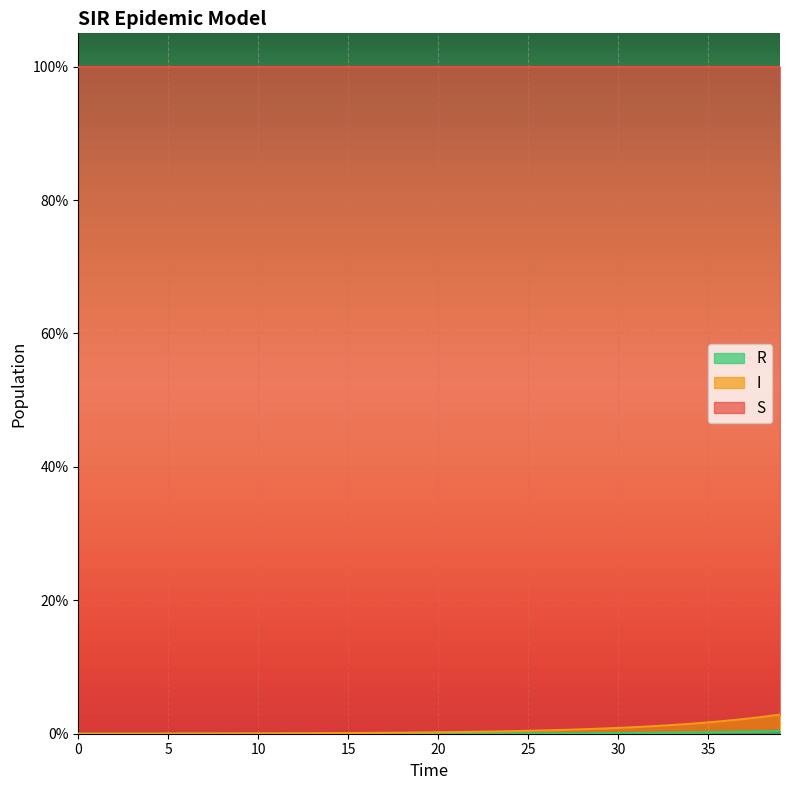

At how many categories does at least one series exceed 0?

40